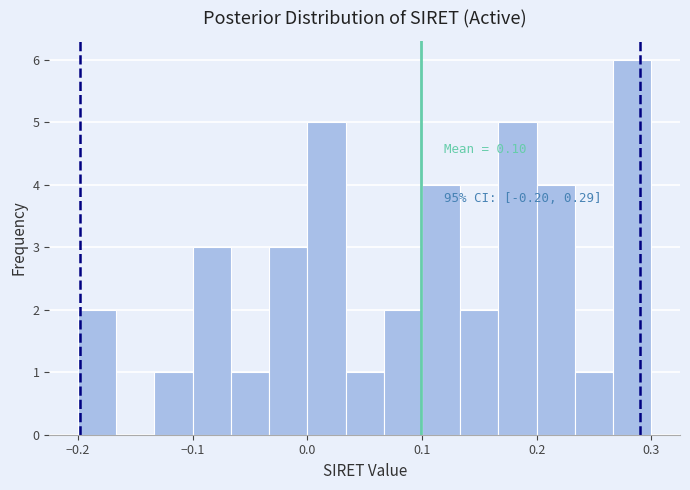

Read against the x-axis, roughly where is the centre of the tallest bar?

0.28